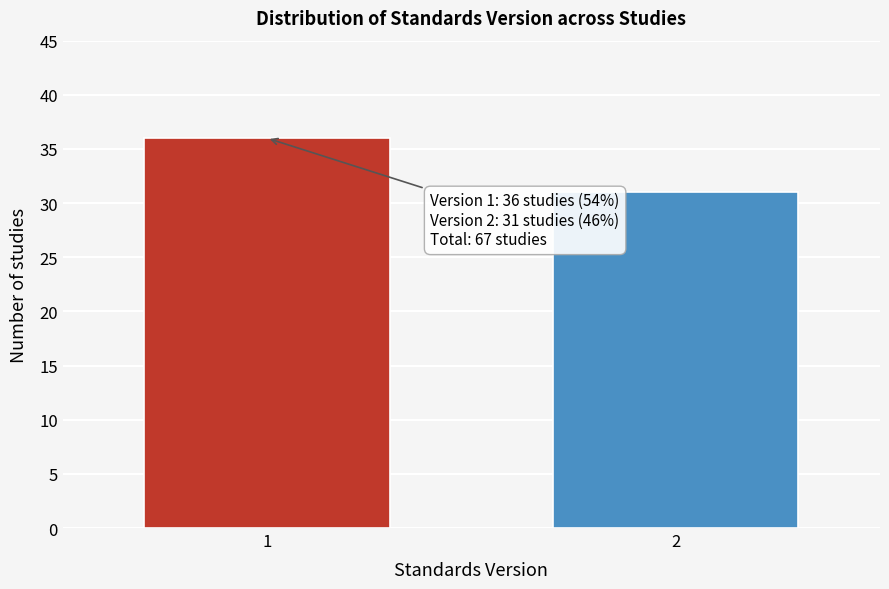

Reading left to right, transcribe all the data shown in this chart.

36	31